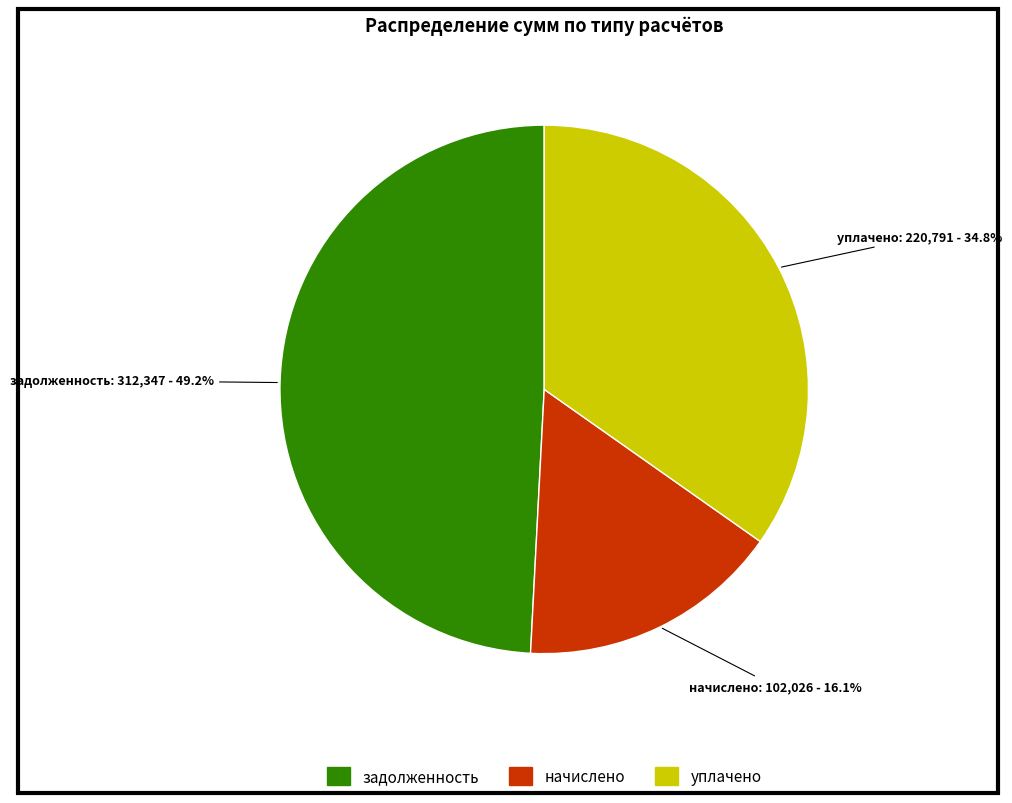

What percentage do задолженность and уплачено together represent?

83.9%